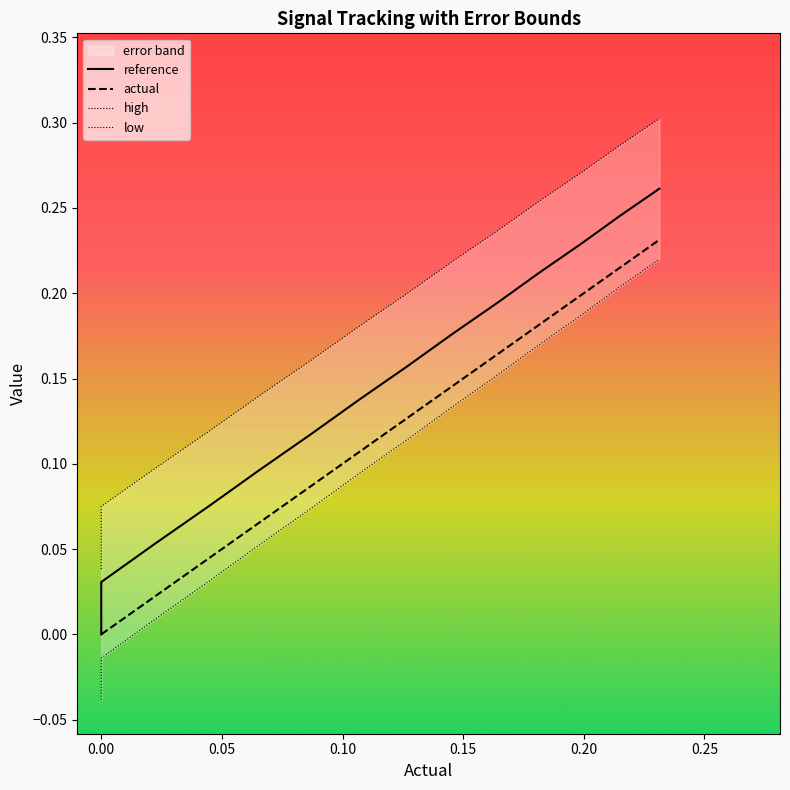

Is the value of low at −0.05 greater than the value of actual at 0.10?

No